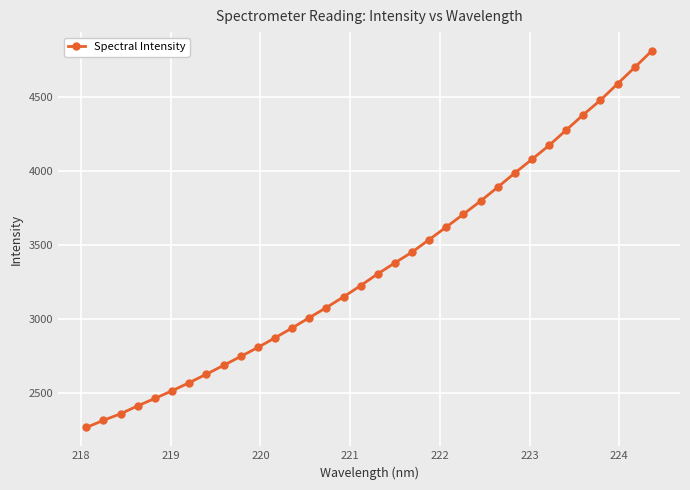

What is the smallest value displayed?

2268.6